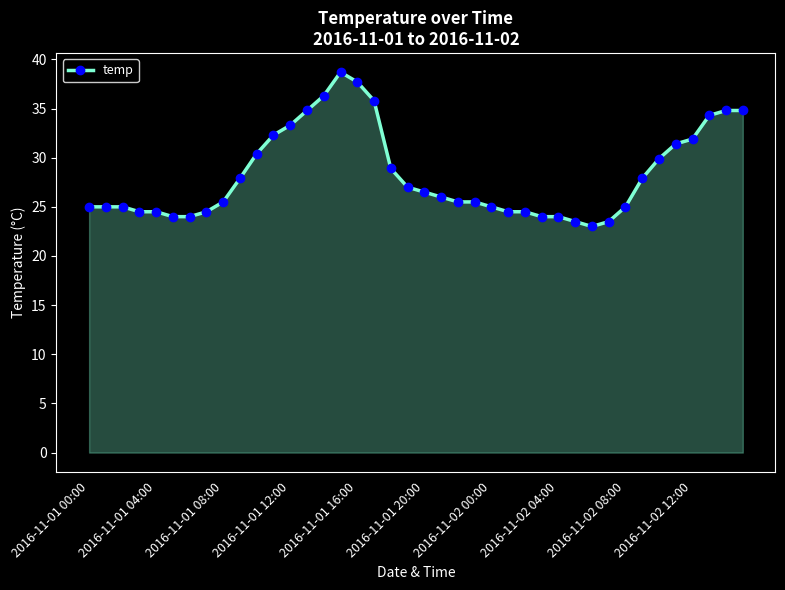

How many lines are shown in the chart?

1